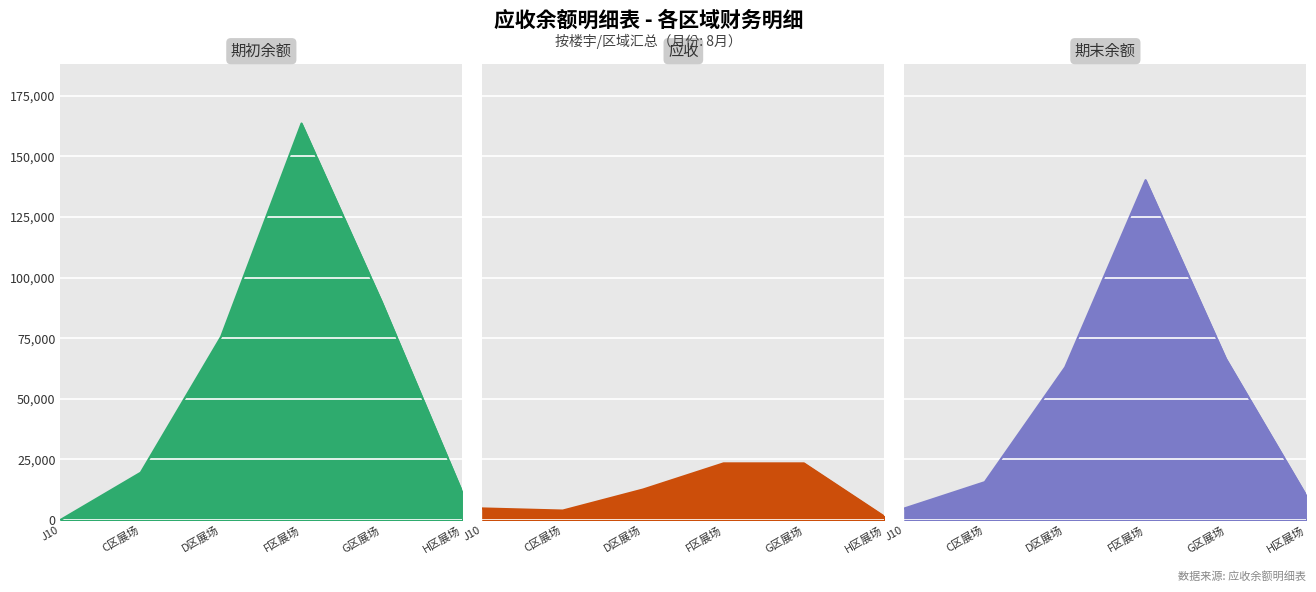

What is the minimum value shown in the chart?

1431.0